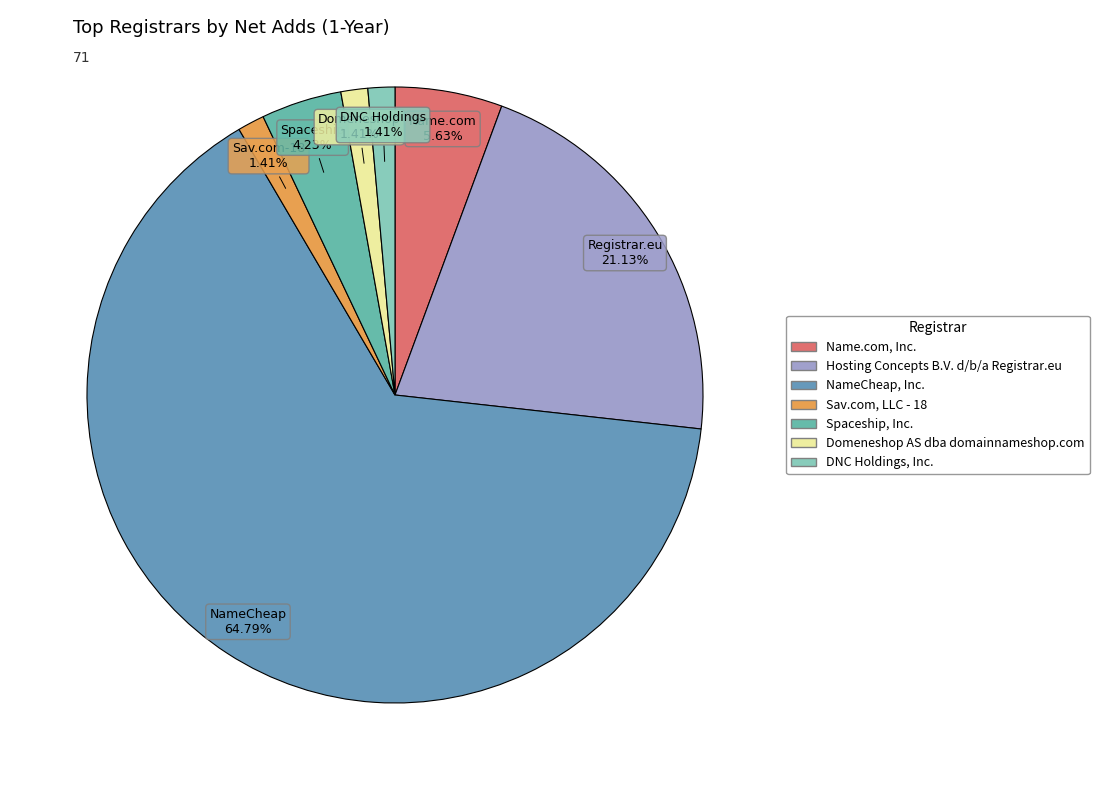

Which slice represents more than half of the pie?

NameCheap, Inc.